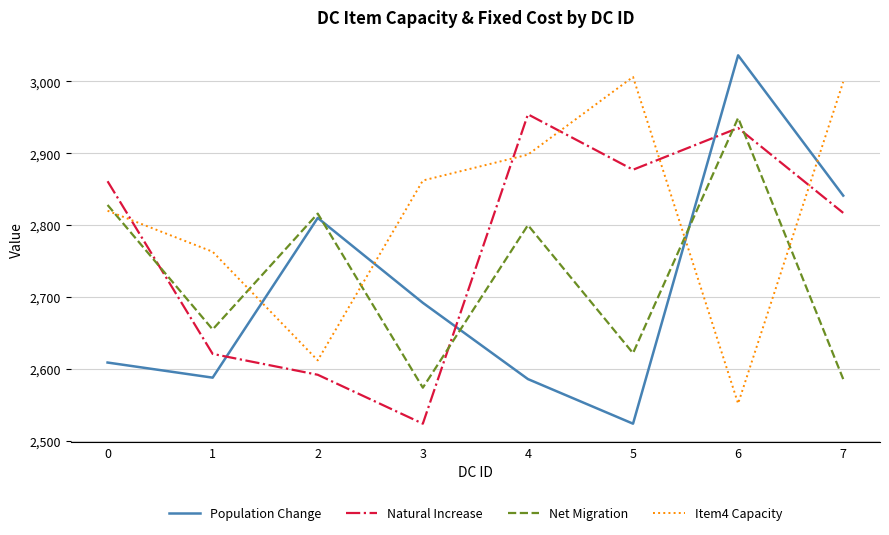

At which category does Item4 Capacity reach its first local peak?

5